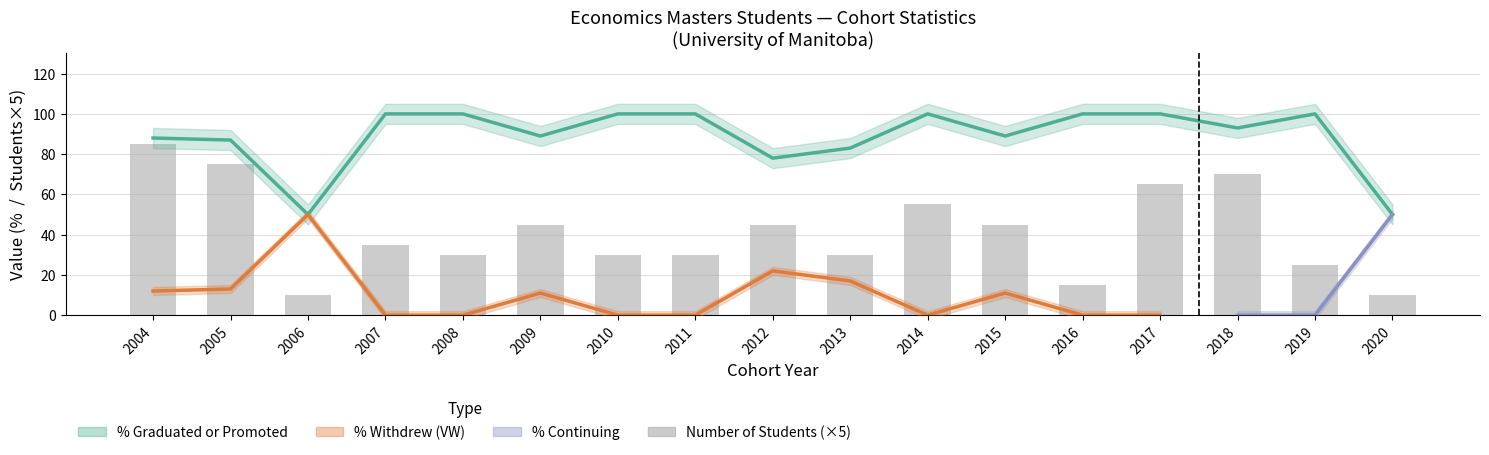

Is it true that the value at 2011 is 30?

True